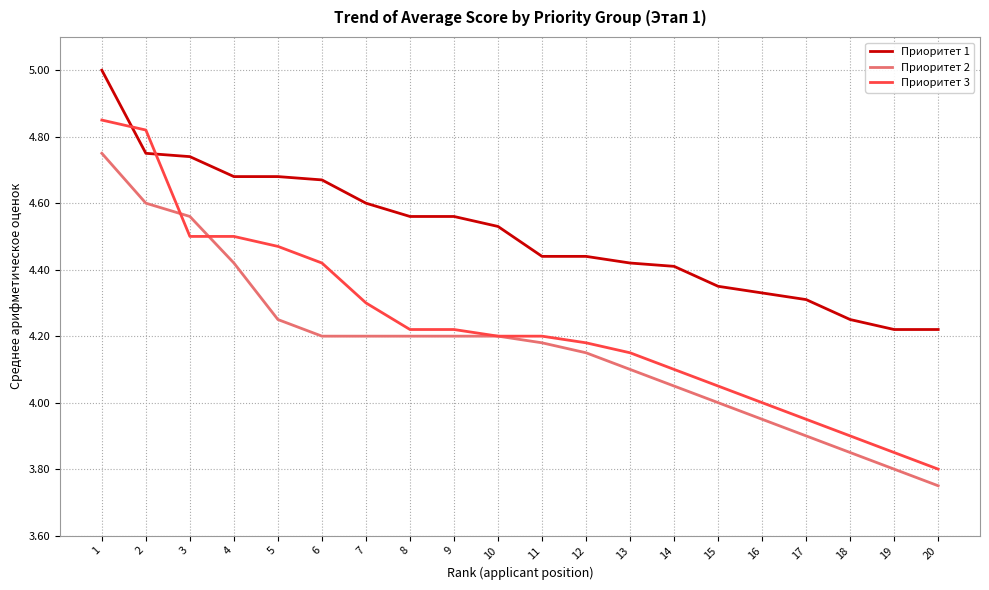

Which category has the lowest value across all series?

20